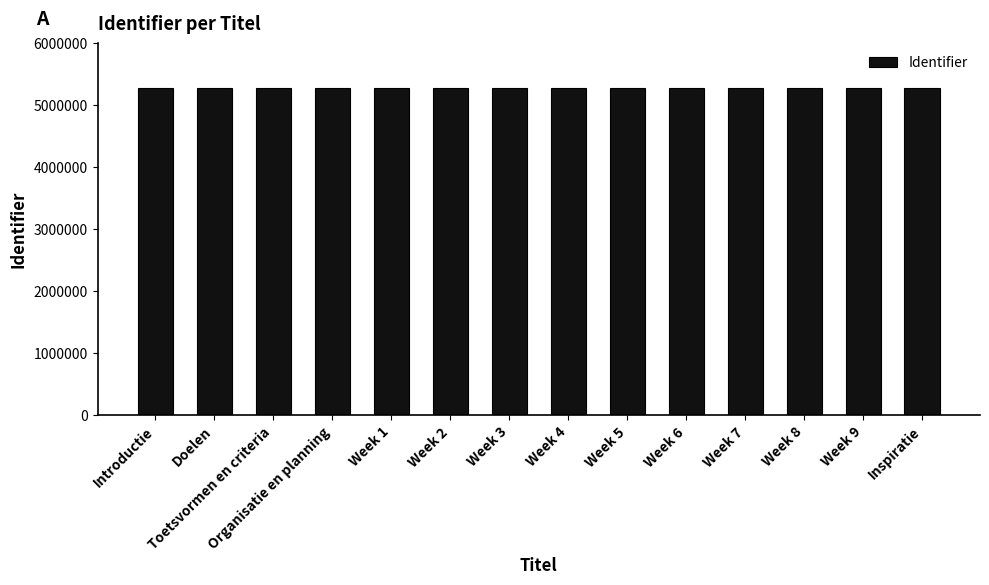

What is the average value?

5281640